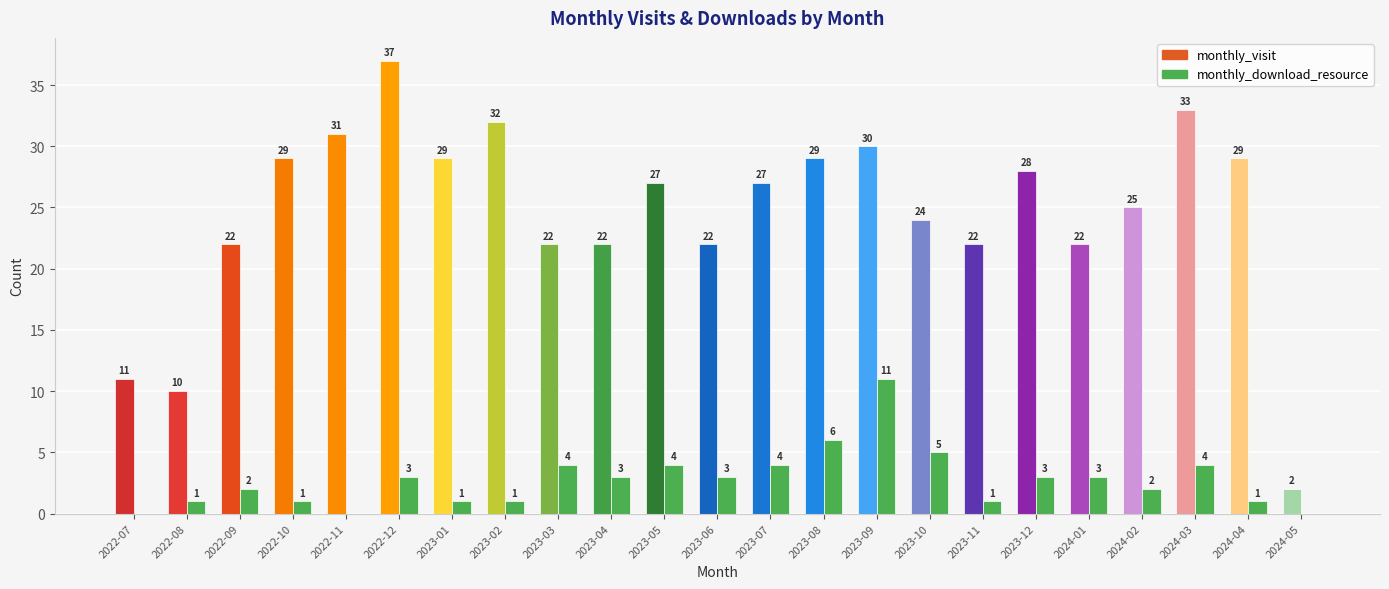

What is the approximate value of monthly_visit at 2023-08, to the nearest 10?

30